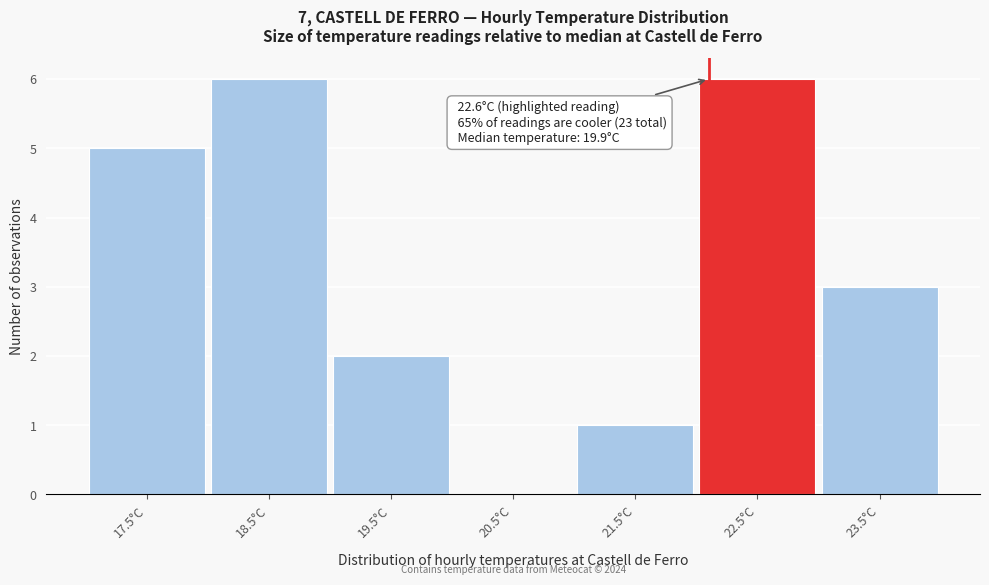

Reading left to right, list all the values displayed in this chart.

17.5°C=5	18.5°C=6	19.5°C=2	20.5°C=0	21.5°C=1	22.5°C=6	23.5°C=3